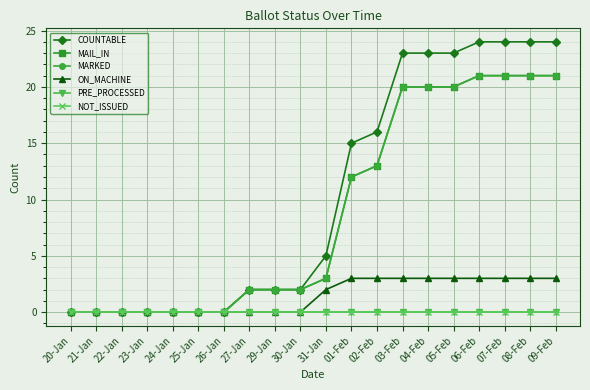

True or false: MAIL_IN and ON_MACHINE cross at least once.

False